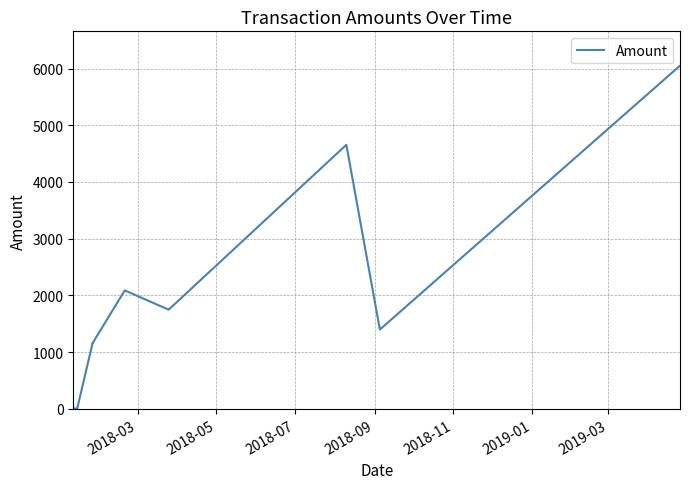

True or false: the data shows 1875.0 at 15.

False